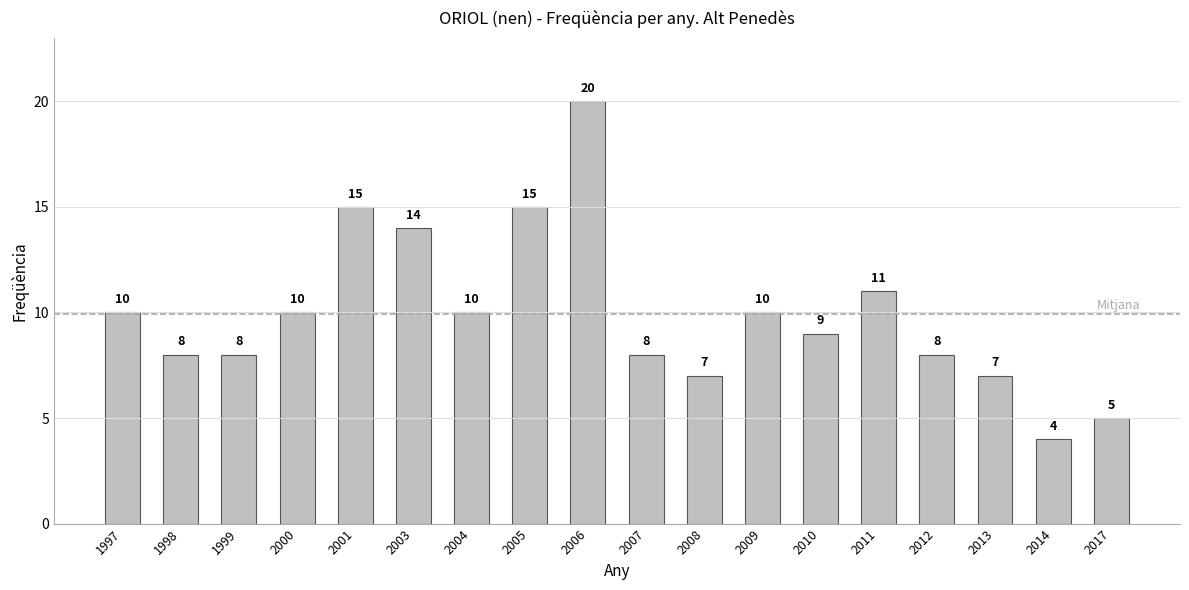

At which label is the value closest to 12?

2011